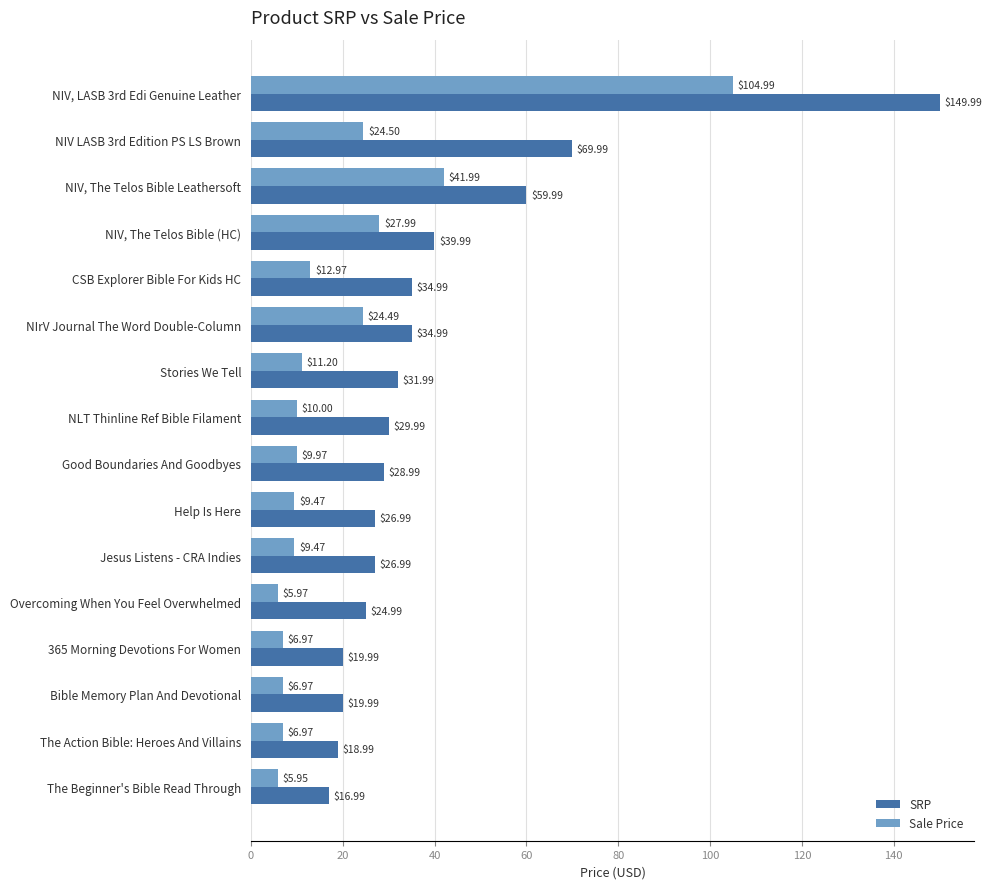

Between CSB Explorer Bible For Kids HC and Stories We Tell, which series saw the biggest shift?

SRP